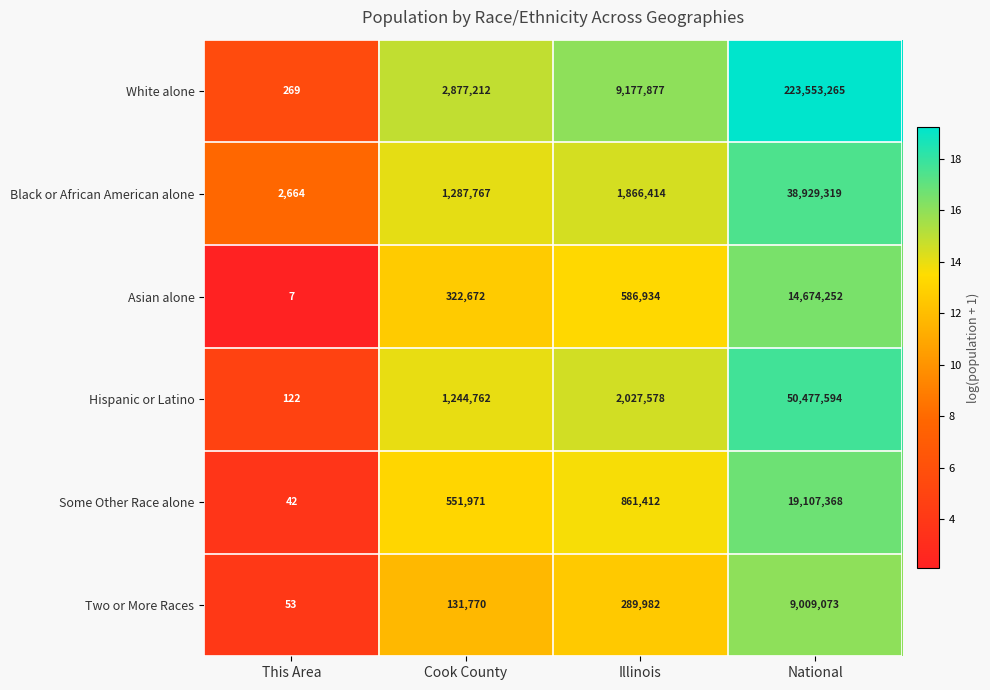

Which category has the lowest value in the Two or More Races series?

This Area